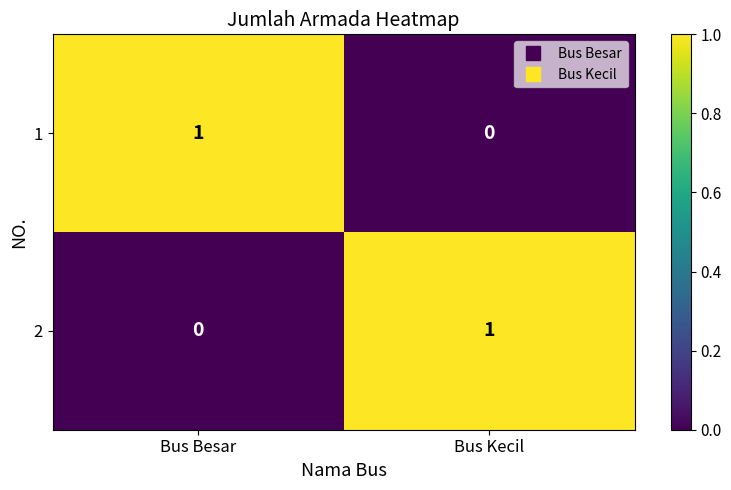

Rank the categories by 2 value from highest to lowest.

Bus Kecil, Bus Besar